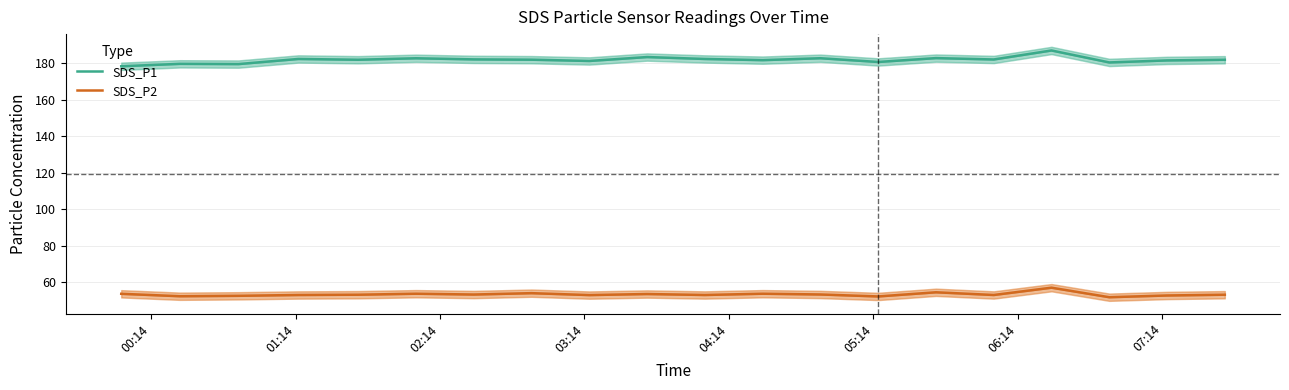

The SDS_P1 series shows 66.8 at 04:14. True or false?

False